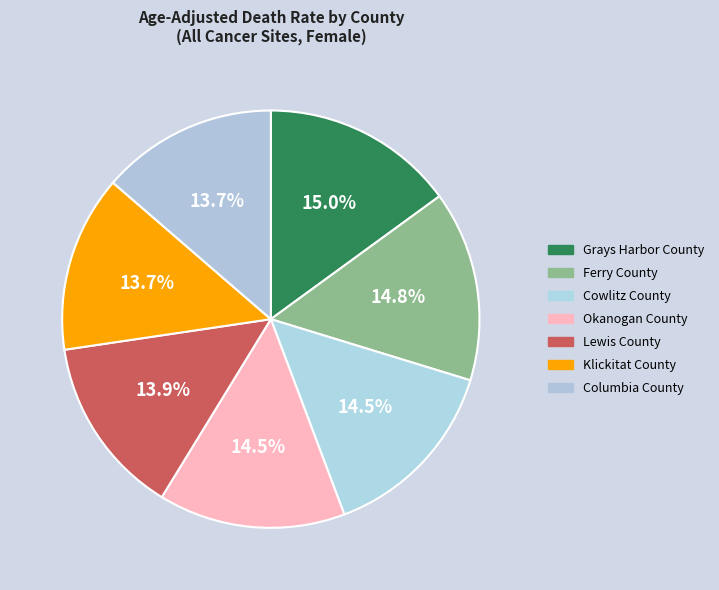

Does any single category account for the majority?

No